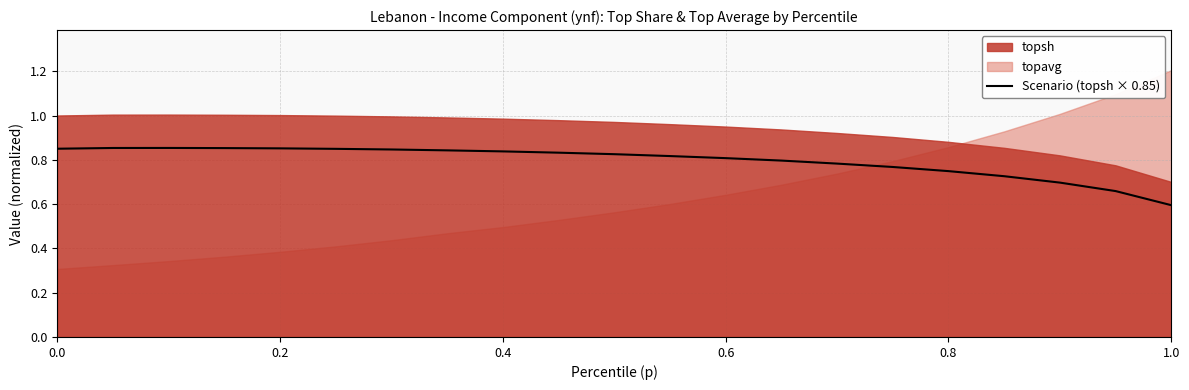

Which category has the lowest value in the Scenario (topsh × 0.85) series?

1.0